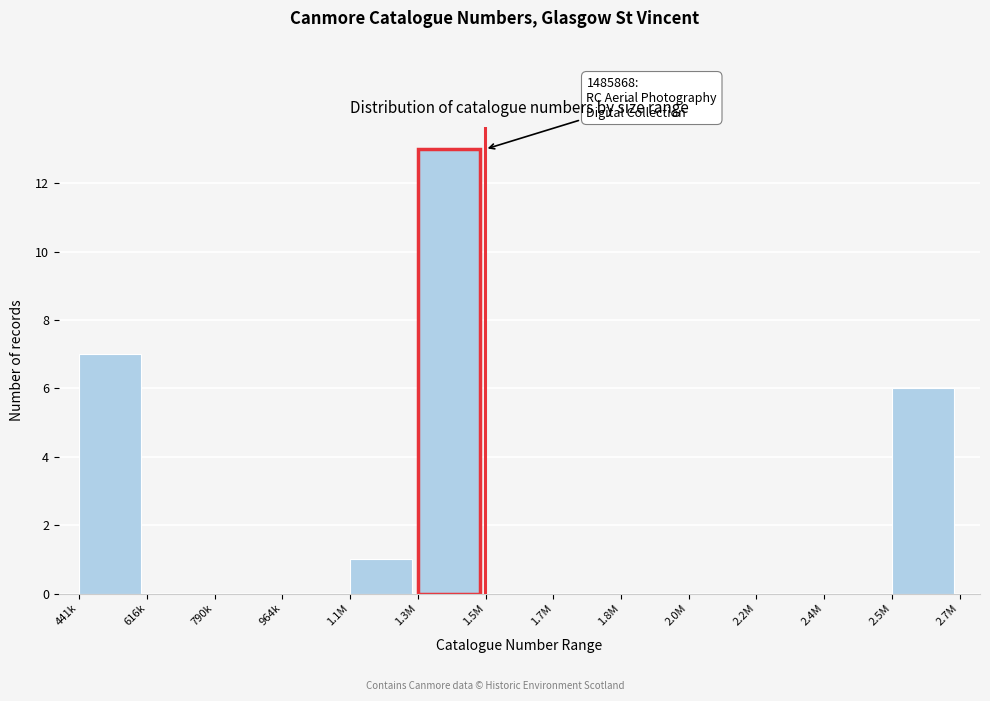

Reading right to left, transcribe all the data shown in this chart.

2.5M=6	2.4M=0	2.2M=0	2.0M=0	1.8M=0	1.7M=0	1.5M=0	1.3M=13	1.1M=1	964k=0	790k=0	616k=0	441k=7